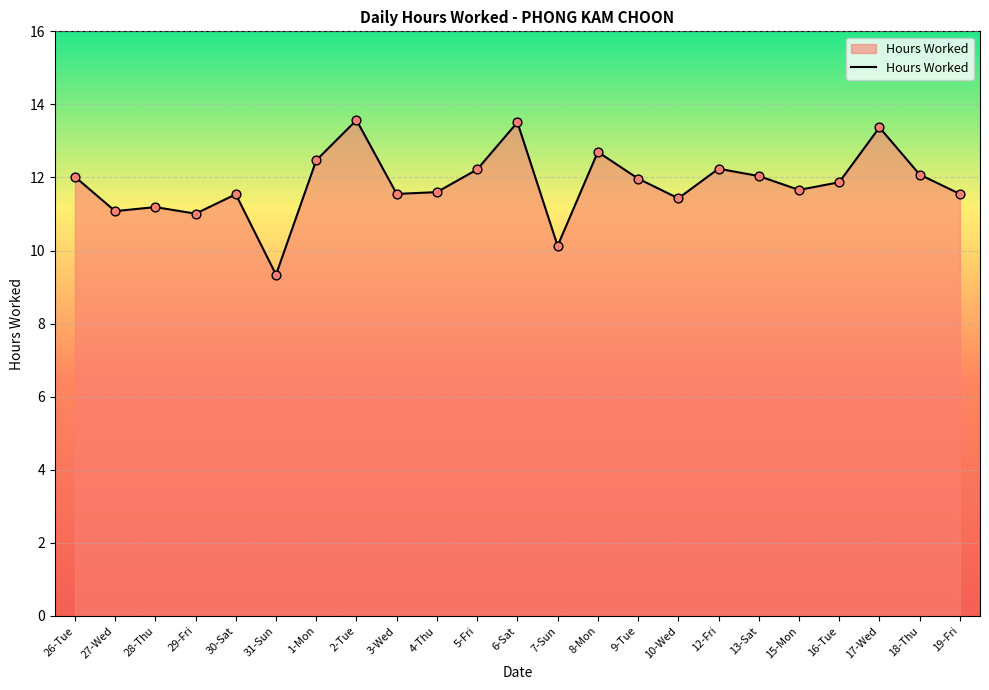

What is the change in value from 27-Wed to 30-Sat?

+0.5